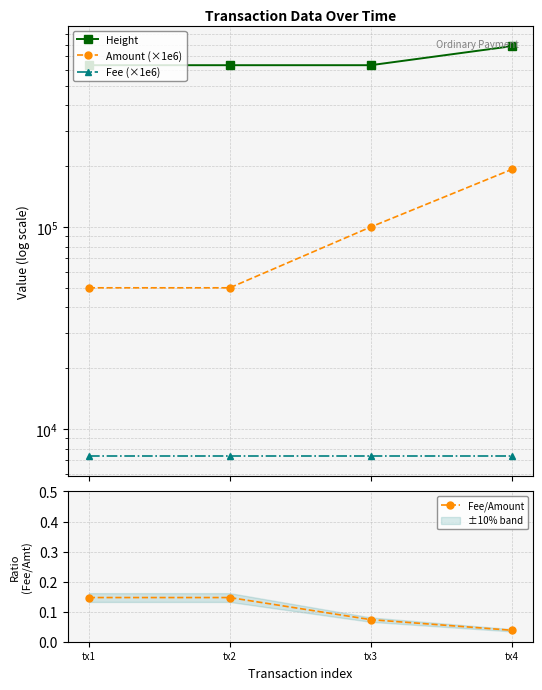

How many values in the Height series exceed 632735?

1